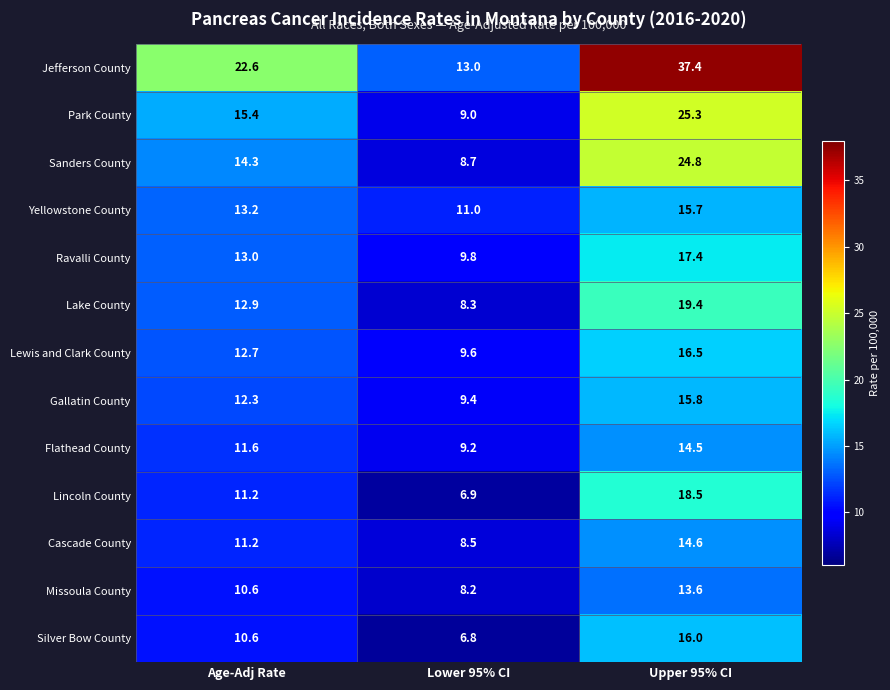

What is the total value across all series at Lower 95% CI?

118.4